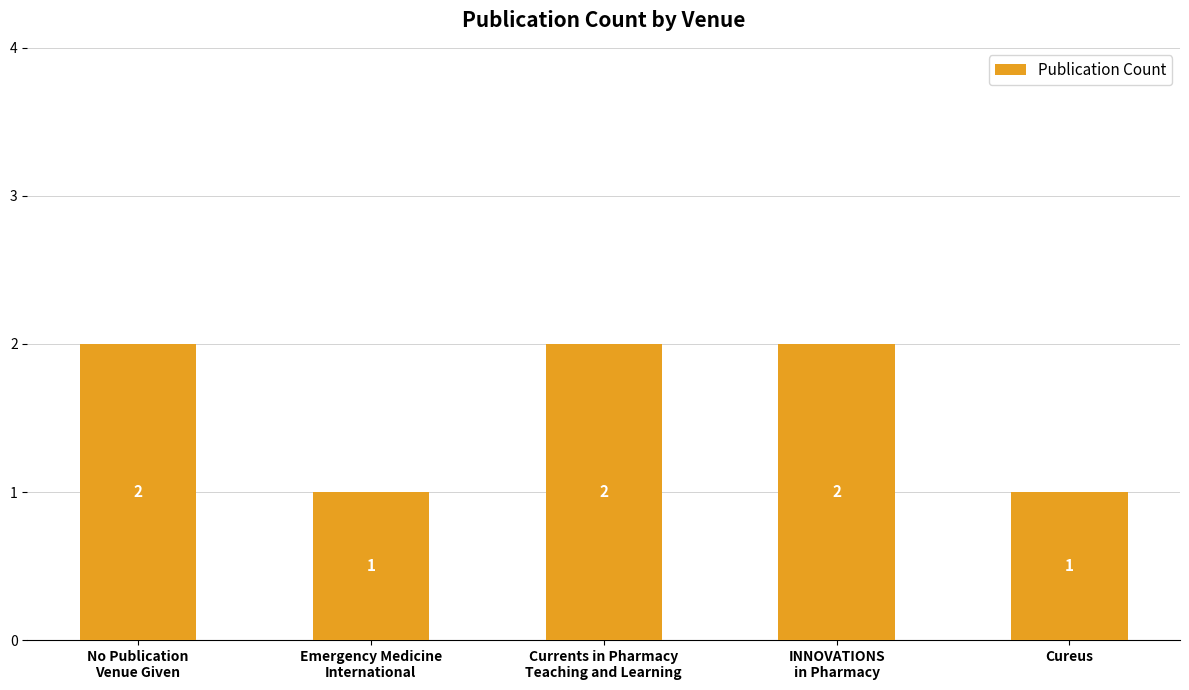

Count the number of data series in this chart.

1